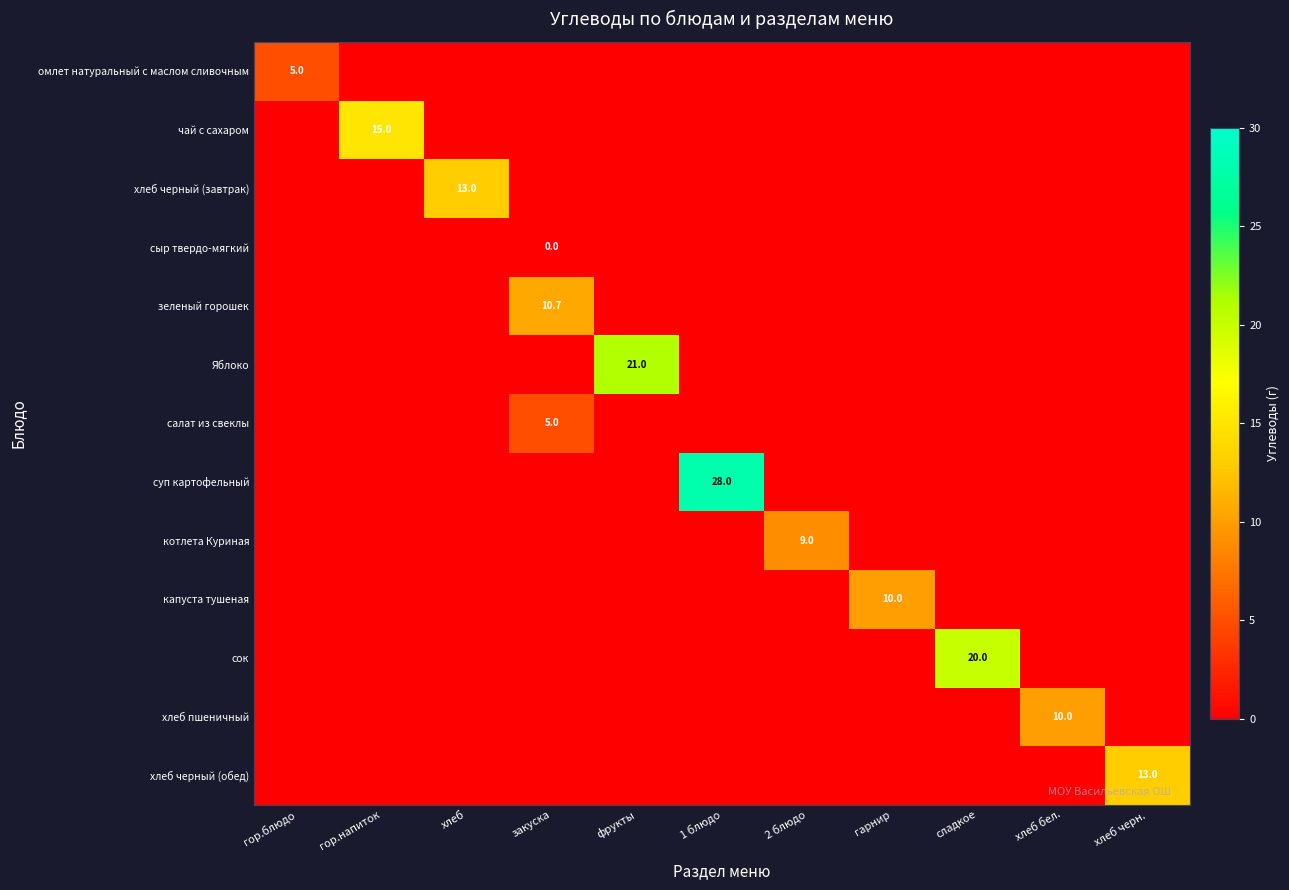

How many values in the сыр твердо-мягкий series exceed 0?

1